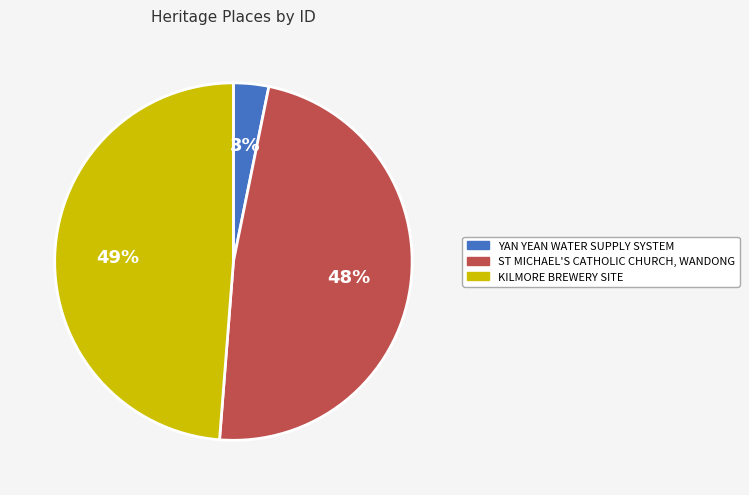

Is there any slice that represents more than half of the pie?

No